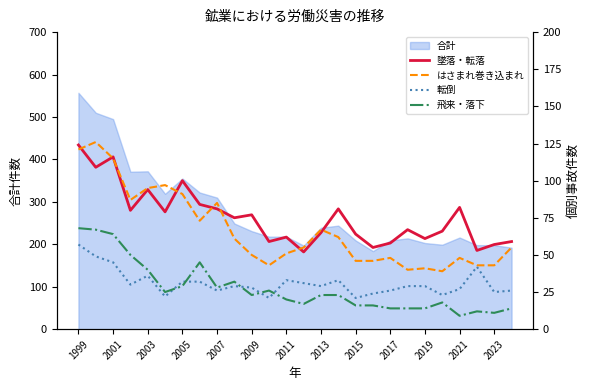

Is it true that 合計 equals 231 at 2009?

True